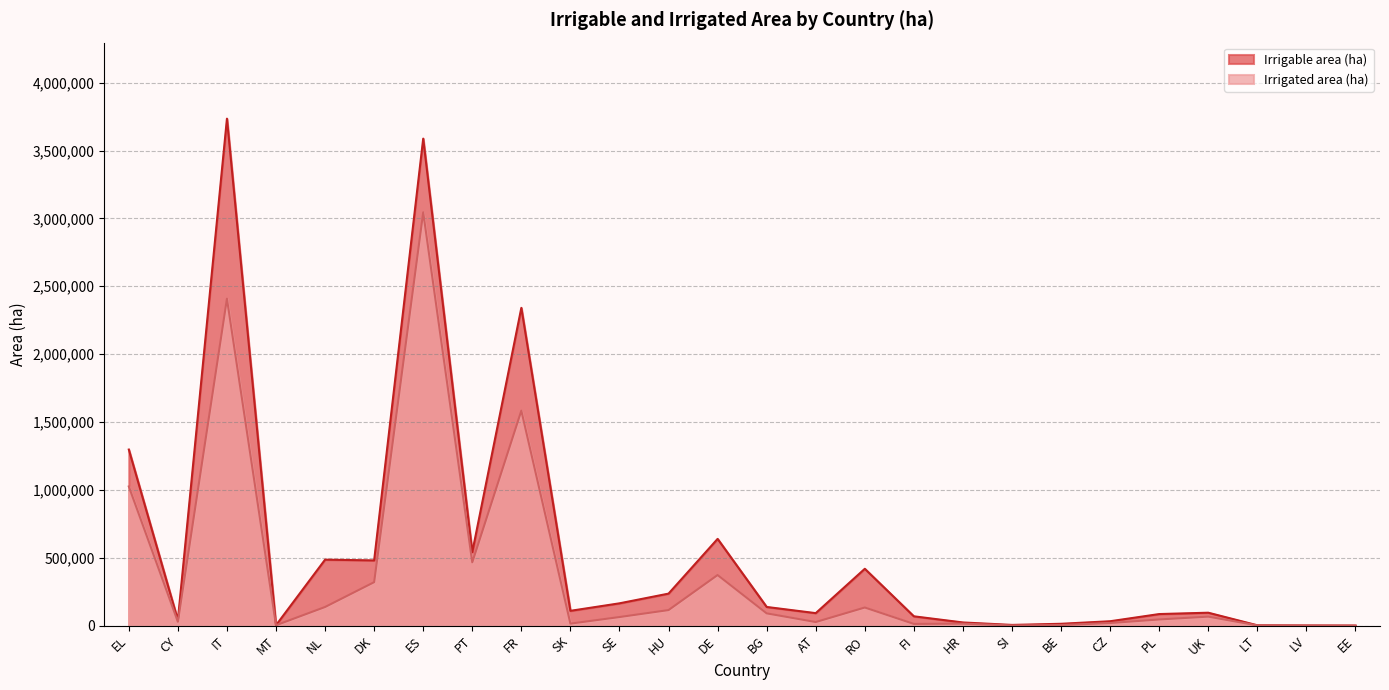

What position from the right is SE?

16